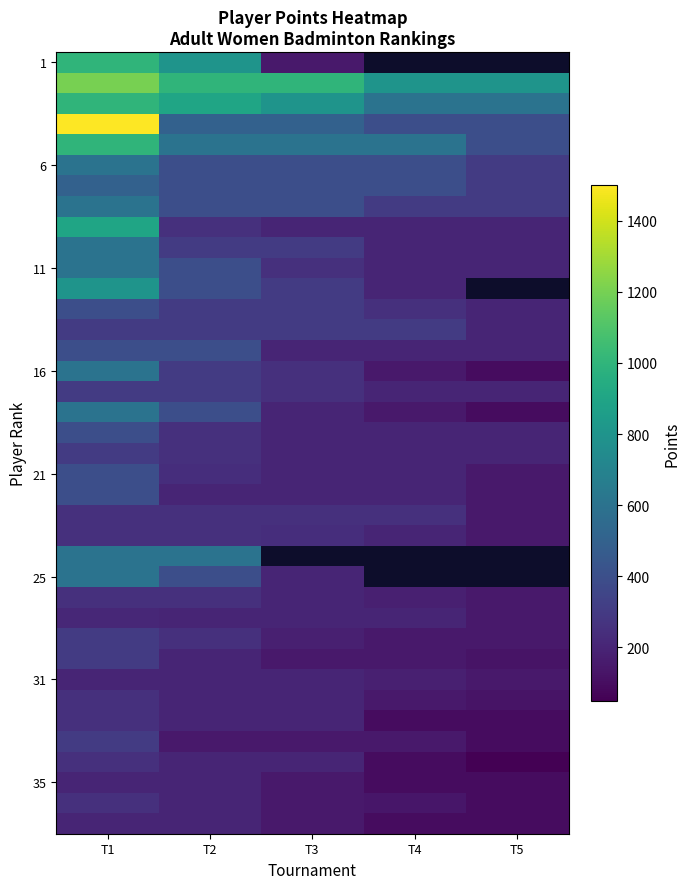

Which category has the lowest value across all series?

T5